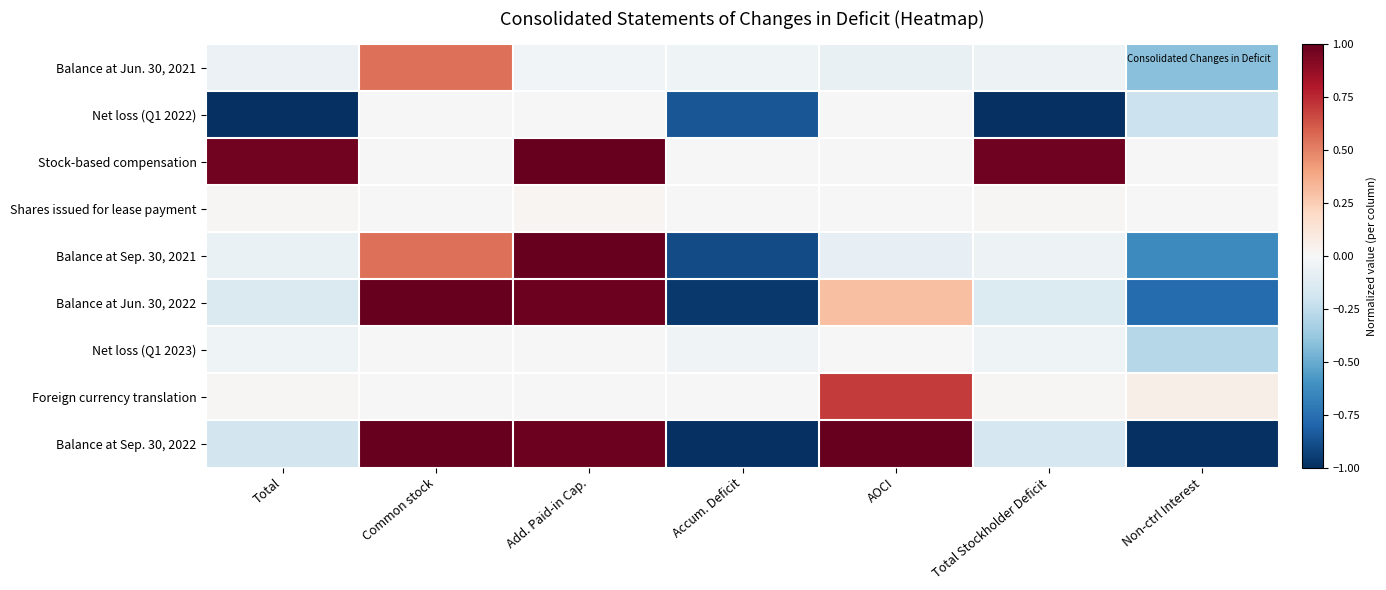

Rank the series by their maximum value, from highest to lowest.

Stock-based compensation, Balance at Jun. 30, 2022, Balance at Sep. 30, 2022, Balance at Sep. 30, 2021, Foreign currency translation, Balance at Jun. 30, 2021, Shares issued for lease payment, Net loss (Q1 2022), Net loss (Q1 2023)